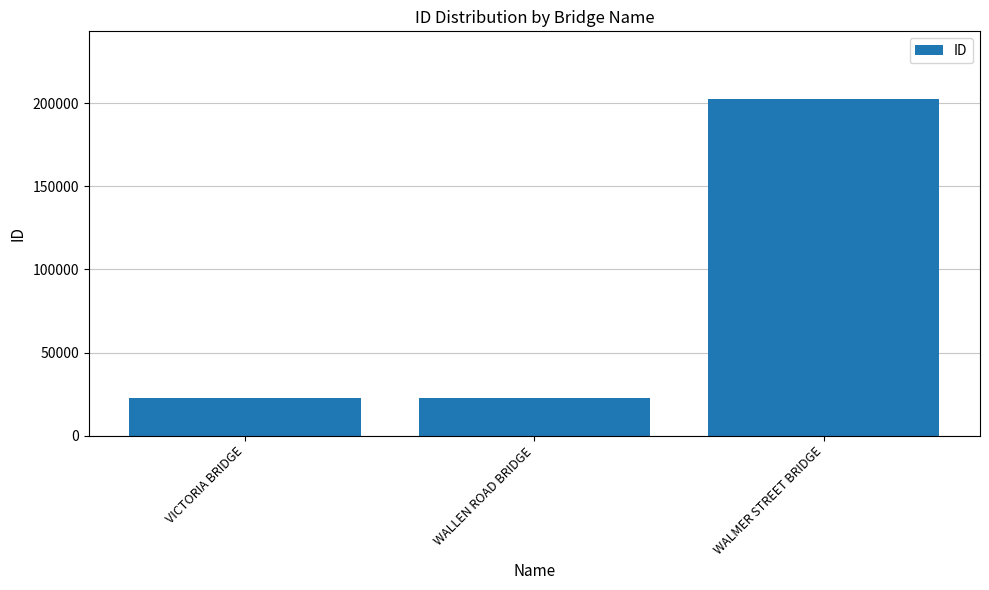

The value at WALMER STREET BRIDGE is 347299. True or false?

False